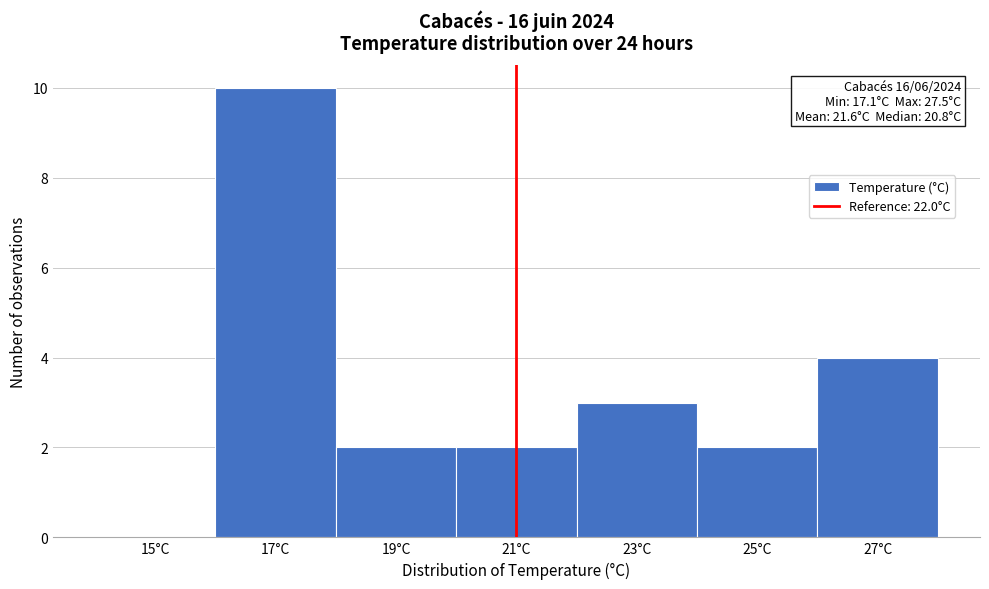

Reading left to right, what are all the values shown in this chart?

15°C=0	17°C=10	19°C=2	21°C=2	23°C=3	25°C=2	27°C=4